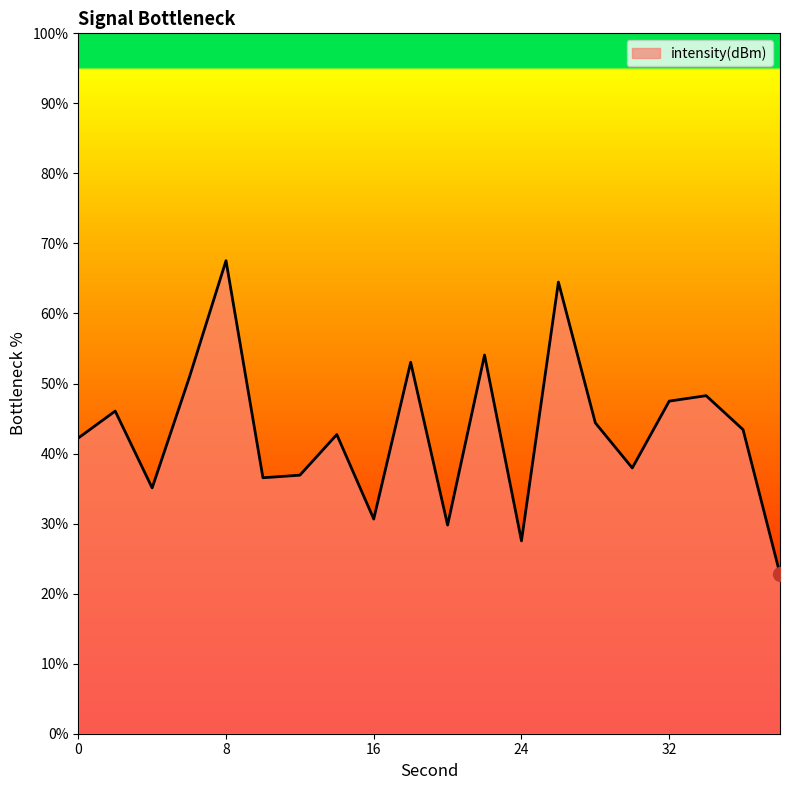

What is the smallest value displayed?

22.8